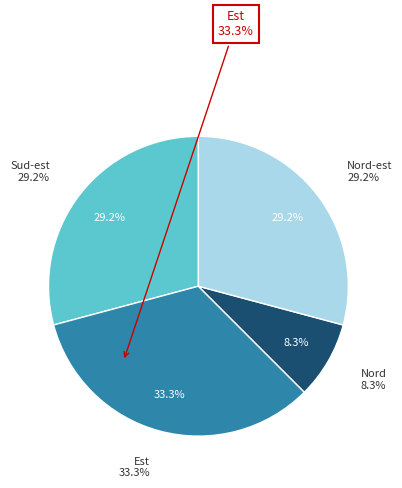

Is there any slice that represents more than half of the pie?

No